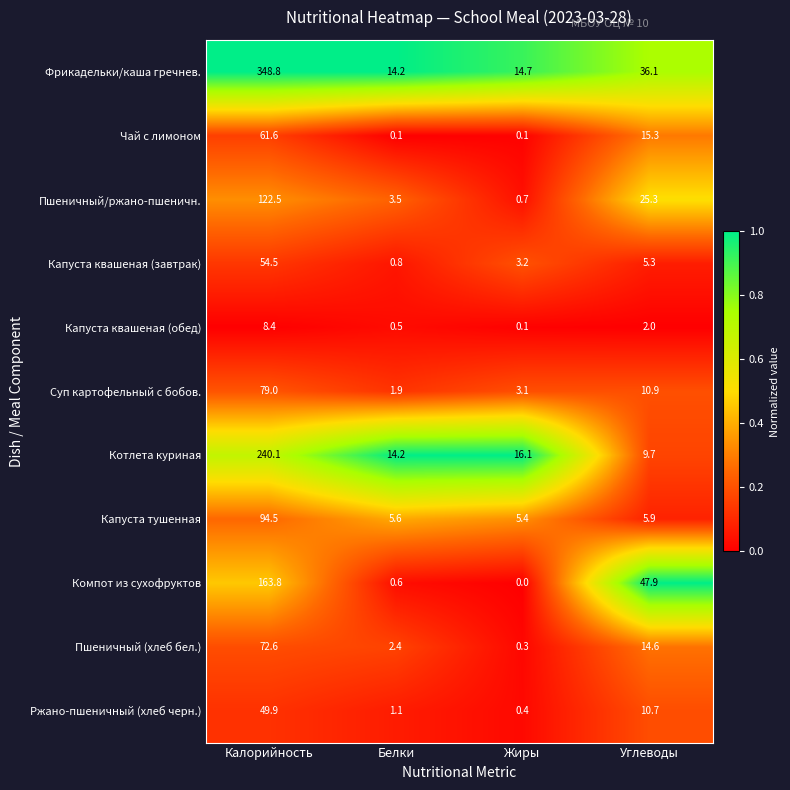

Count the number of categories in the chart.

4